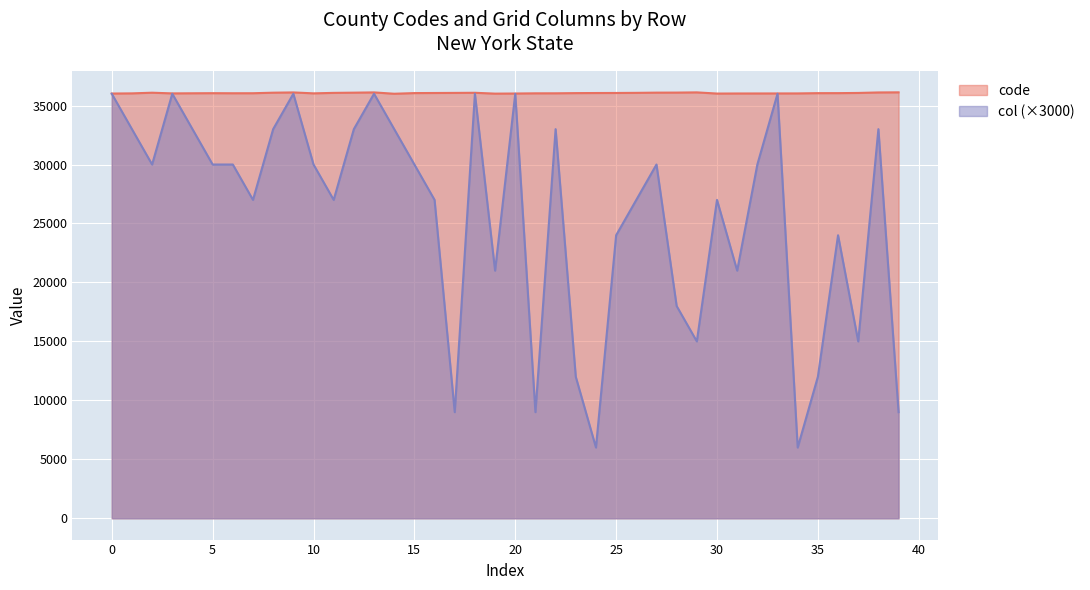

At which category is the sum across all series the highest?

4